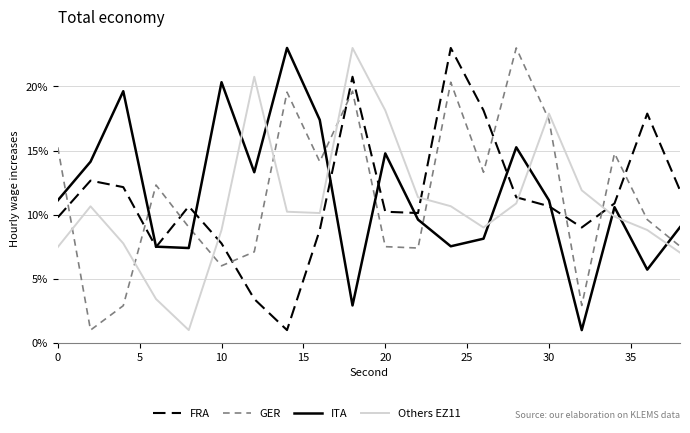

At how many categories does at least one series exceed 20?

6